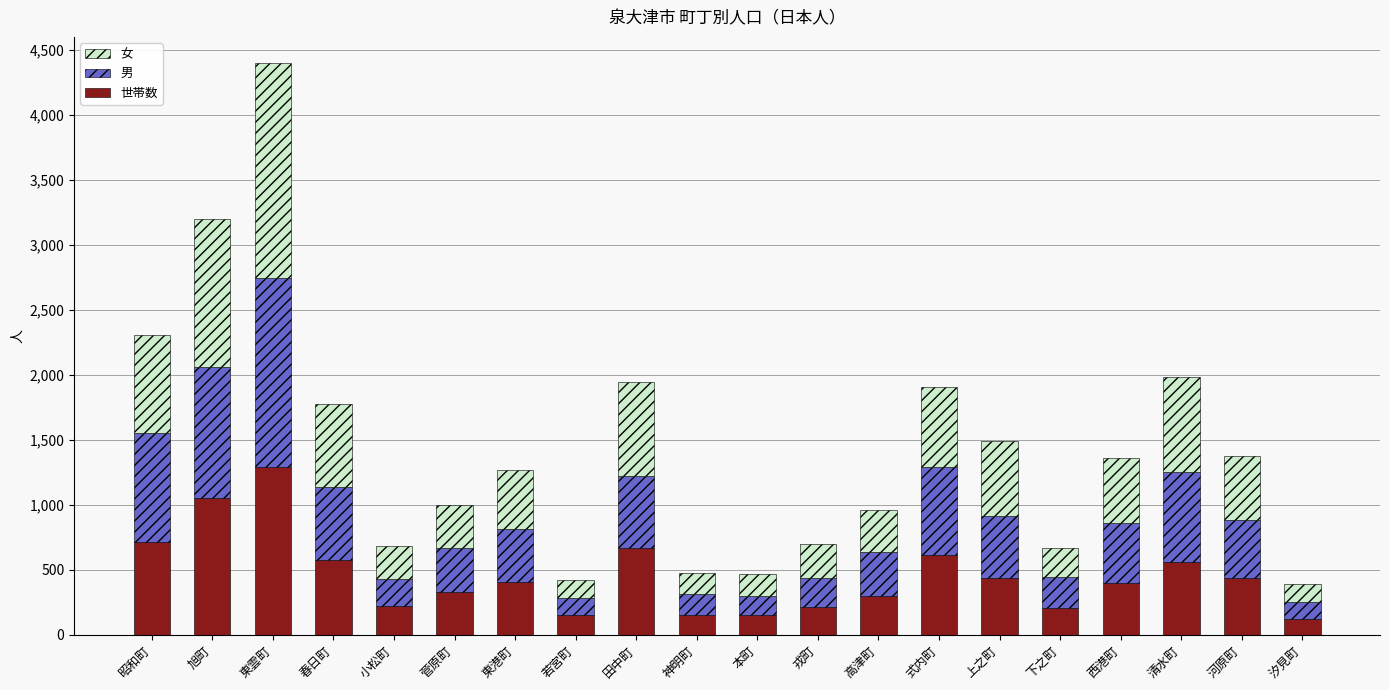

What is the total value across all series at 東雲町?

4402